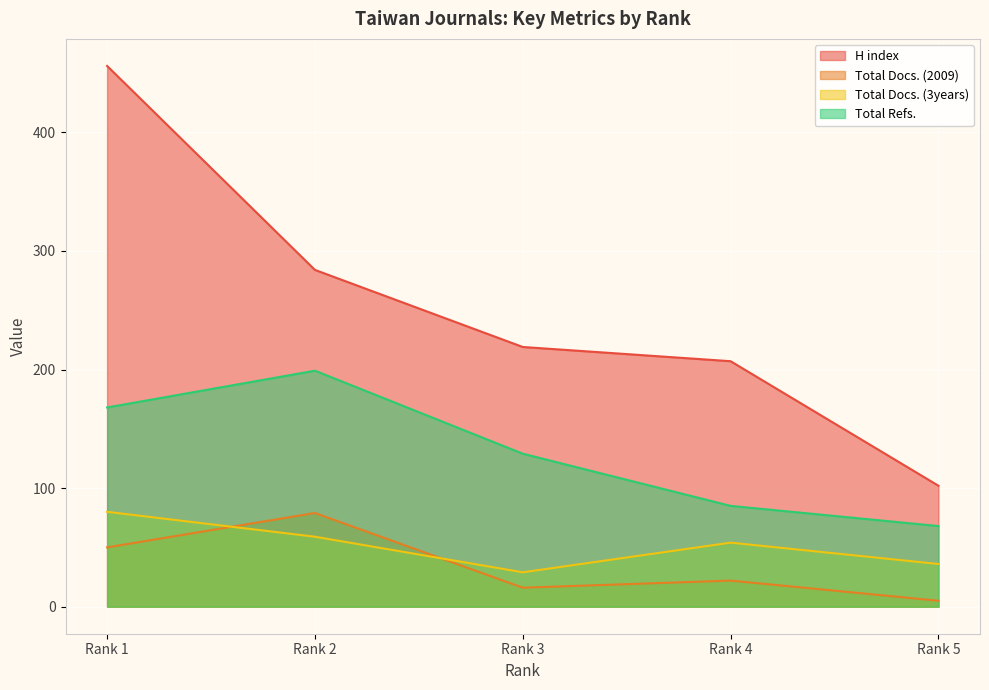

What is the difference between the highest and lowest values at Rank 1?

406